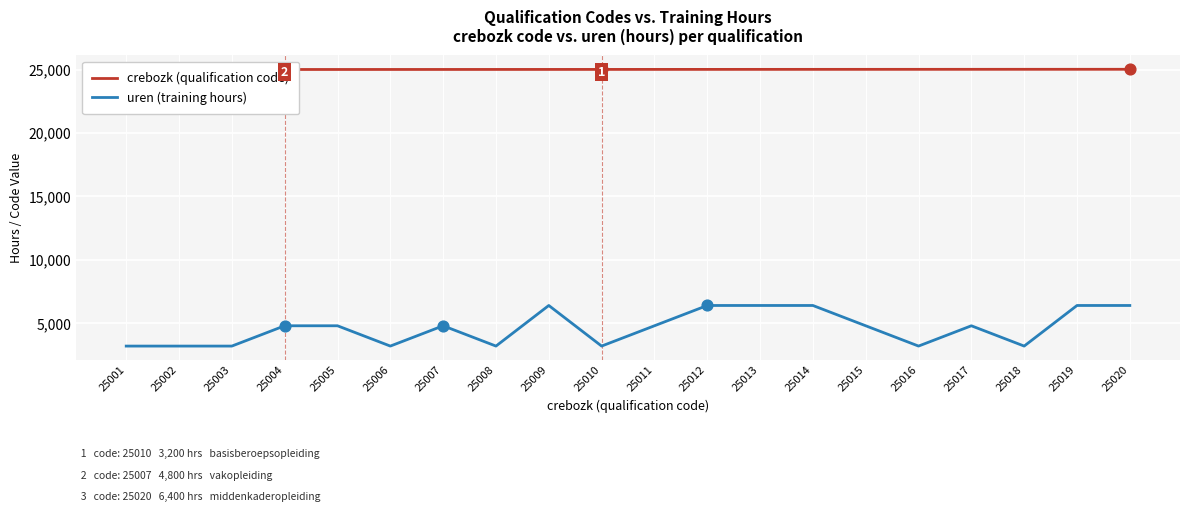

Which series has the widest spread of Y values?

uren (training hours)